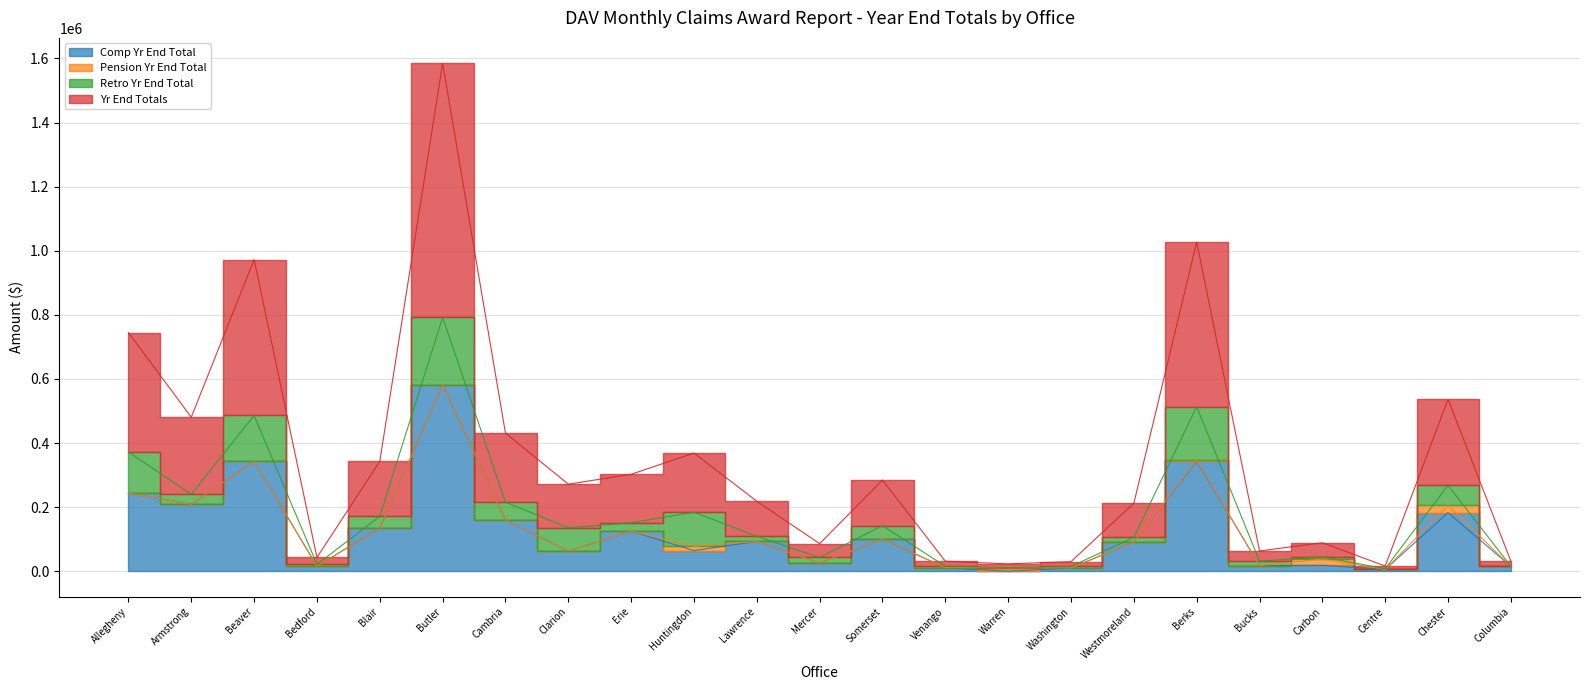

How many categories are shown in the chart?

23